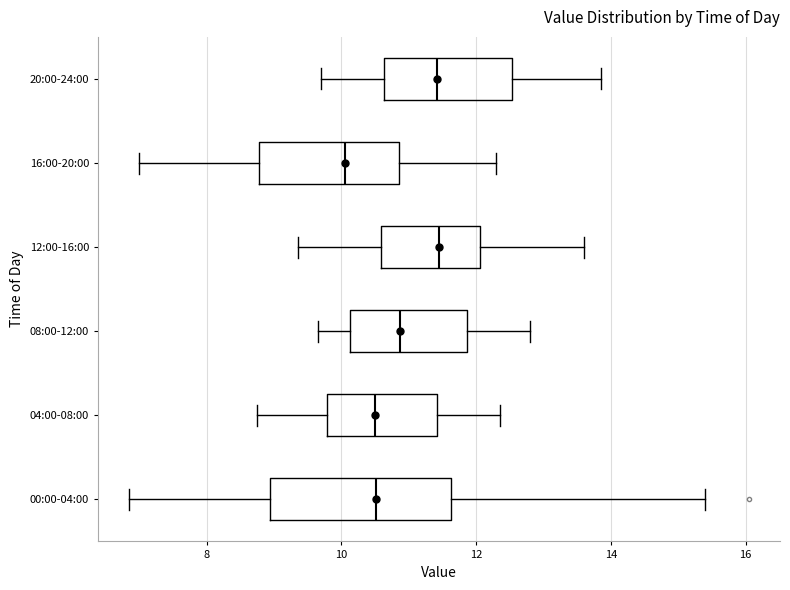

Where does the right whisker of the box for 20:00-24:00 end on the x-axis? The values are not printed on the chart, so give them approximately, as read against the axis.

13.8